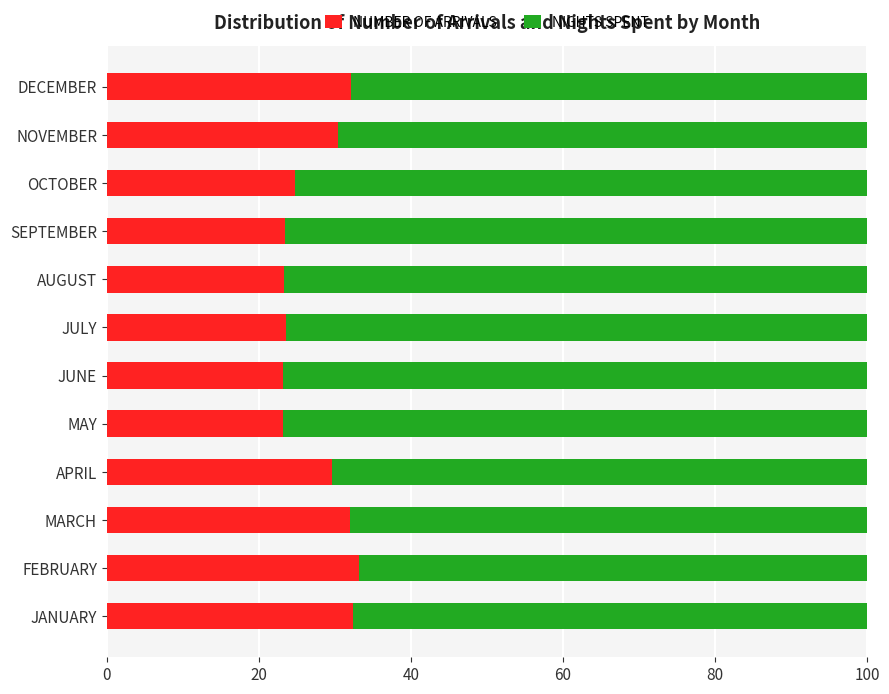

What is the maximum value for NUMBER OF ARRIVALS?

33.1